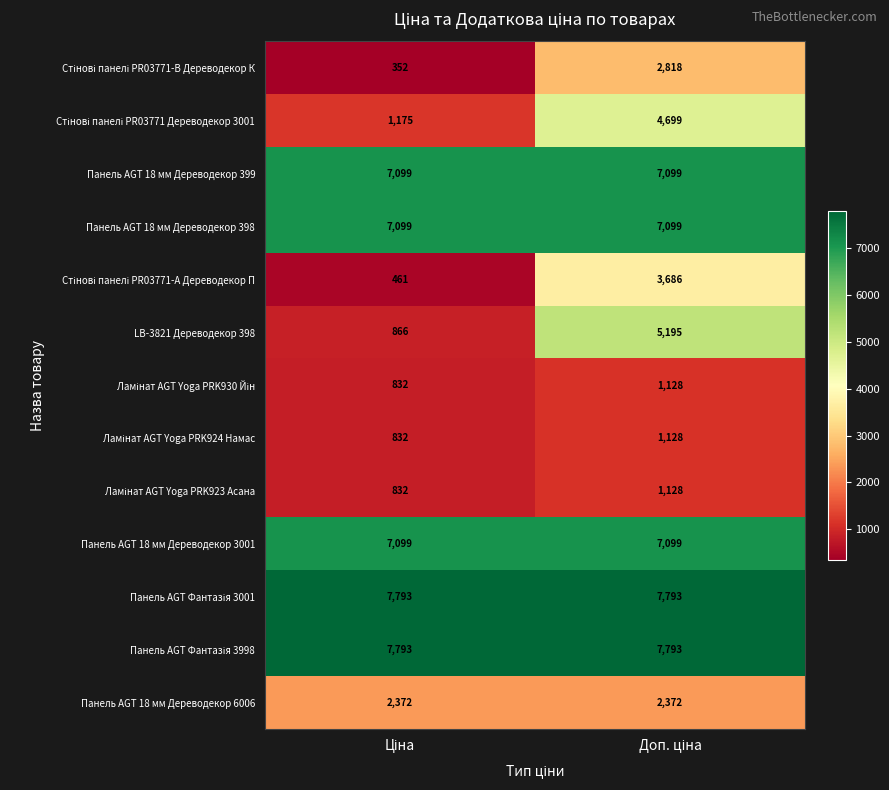

Which series has the widest spread of values?

LB-3821 Дереводекор 398